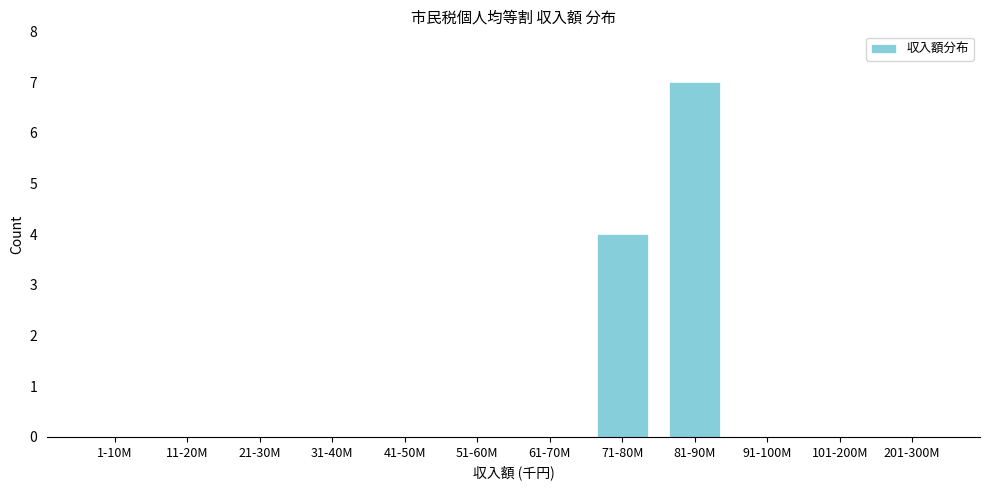

Reading left to right, transcribe all the data shown in this chart.

1-10M=0	11-20M=0	21-30M=0	31-40M=0	41-50M=0	51-60M=0	61-70M=0	71-80M=4	81-90M=7	91-100M=0	101-200M=0	201-300M=0